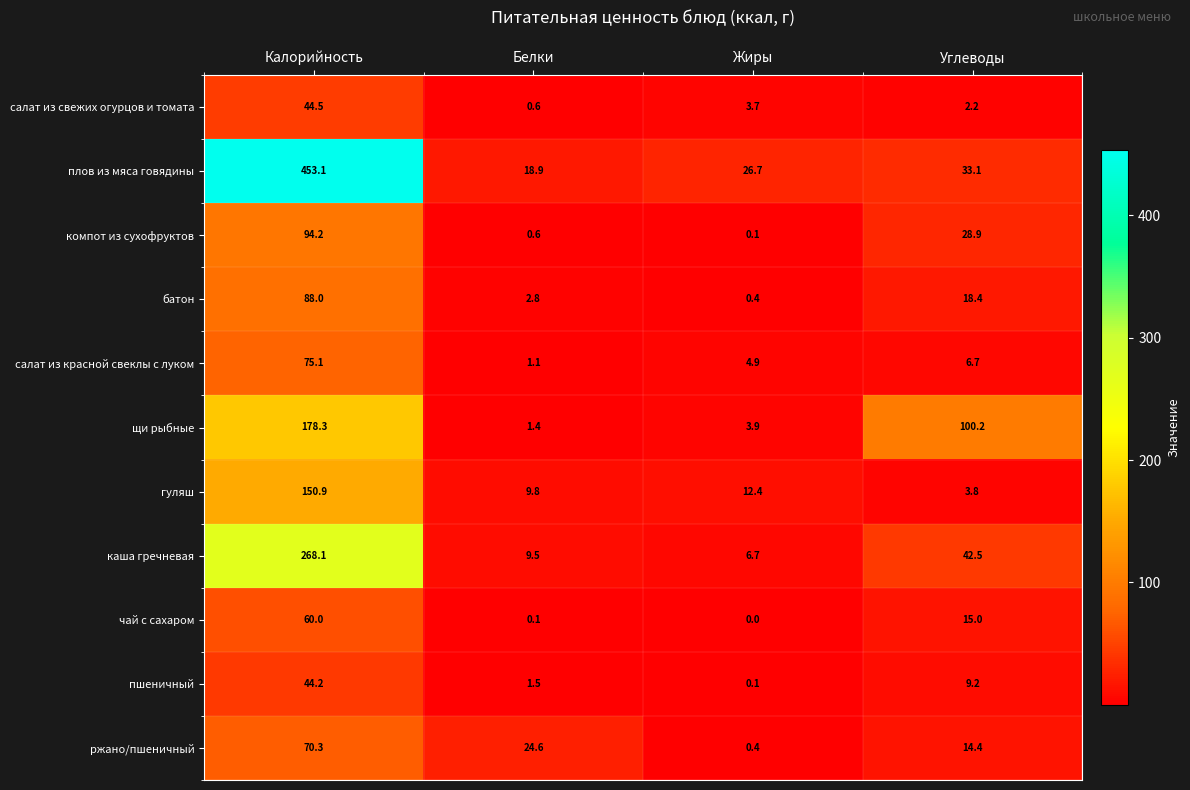

What is the total value across all series at Калорийность?

1526.7